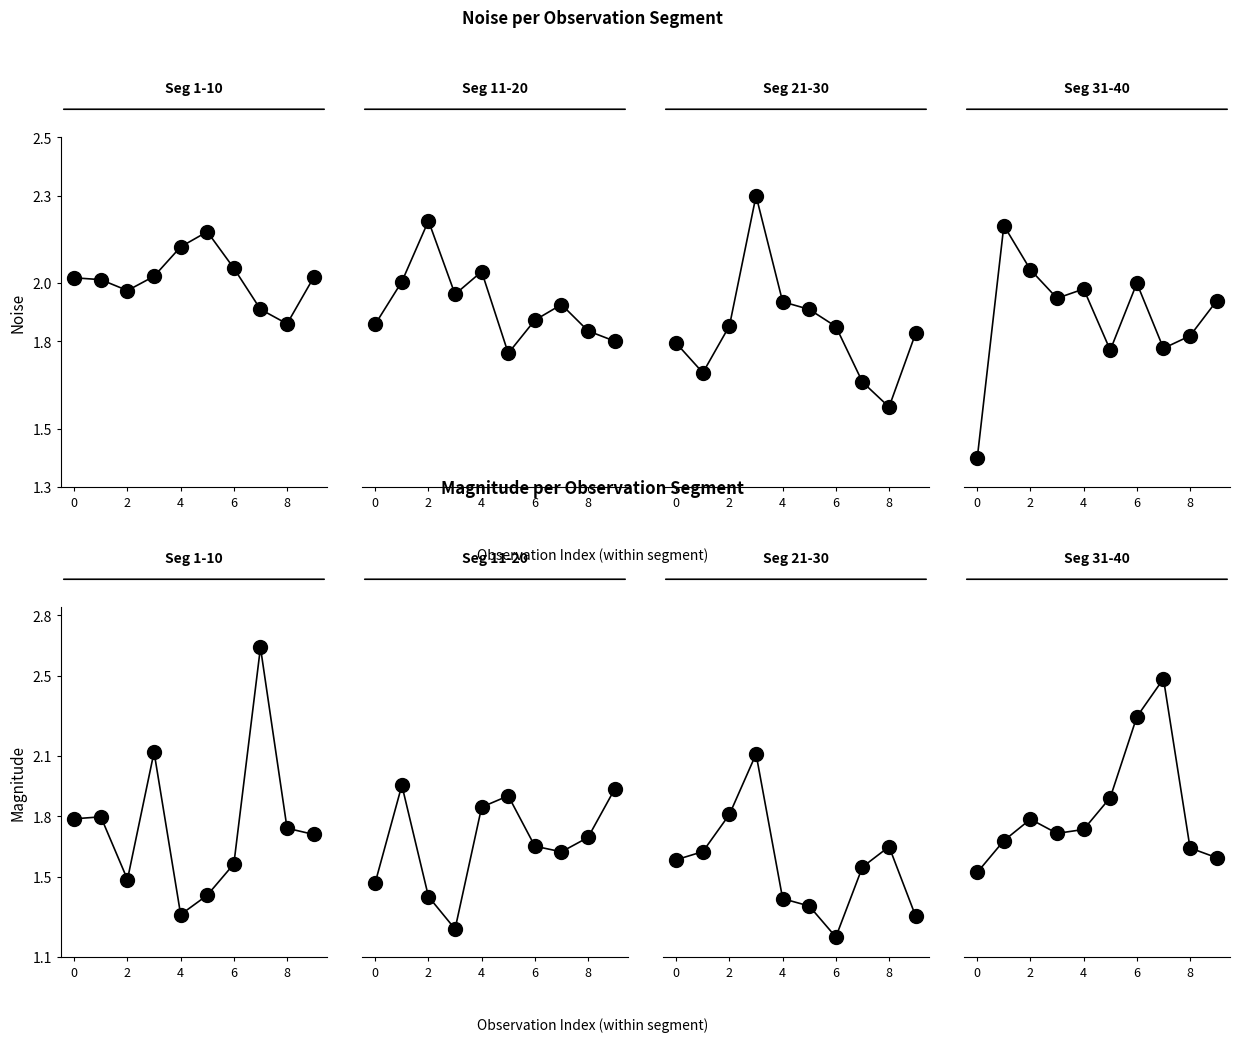

Which label corresponds to the largest value in the chart?

7